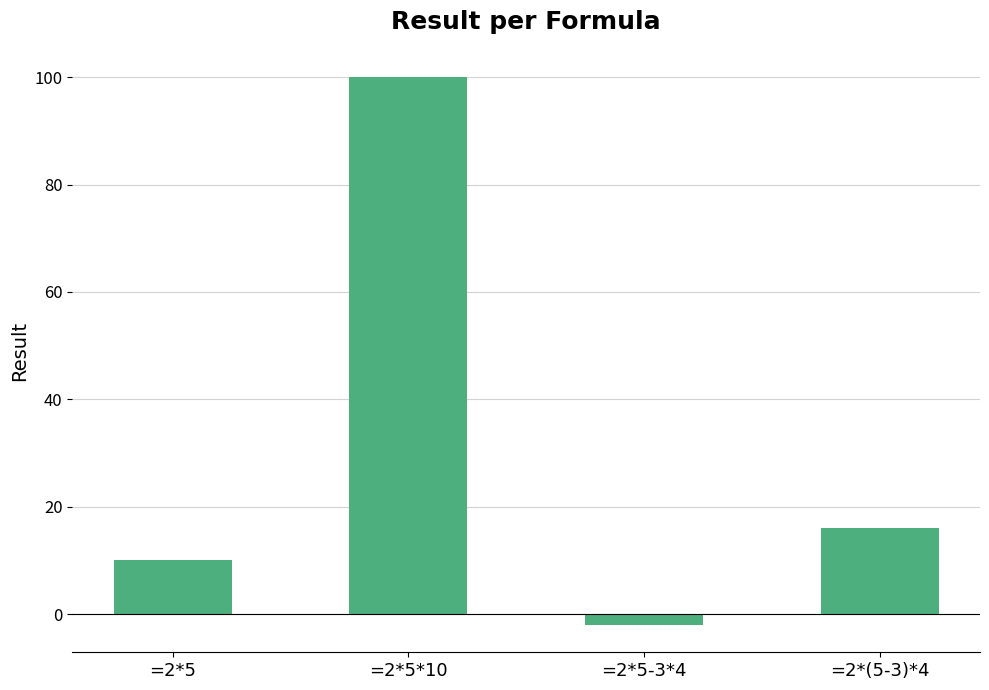

Reading right to left, list all the values displayed in this chart.

16	-2	100	10